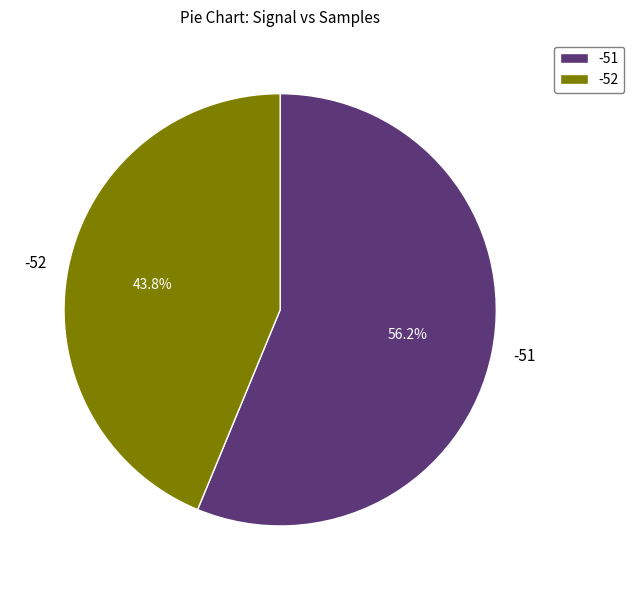

How much of the chart is everything except -51?

43.8%